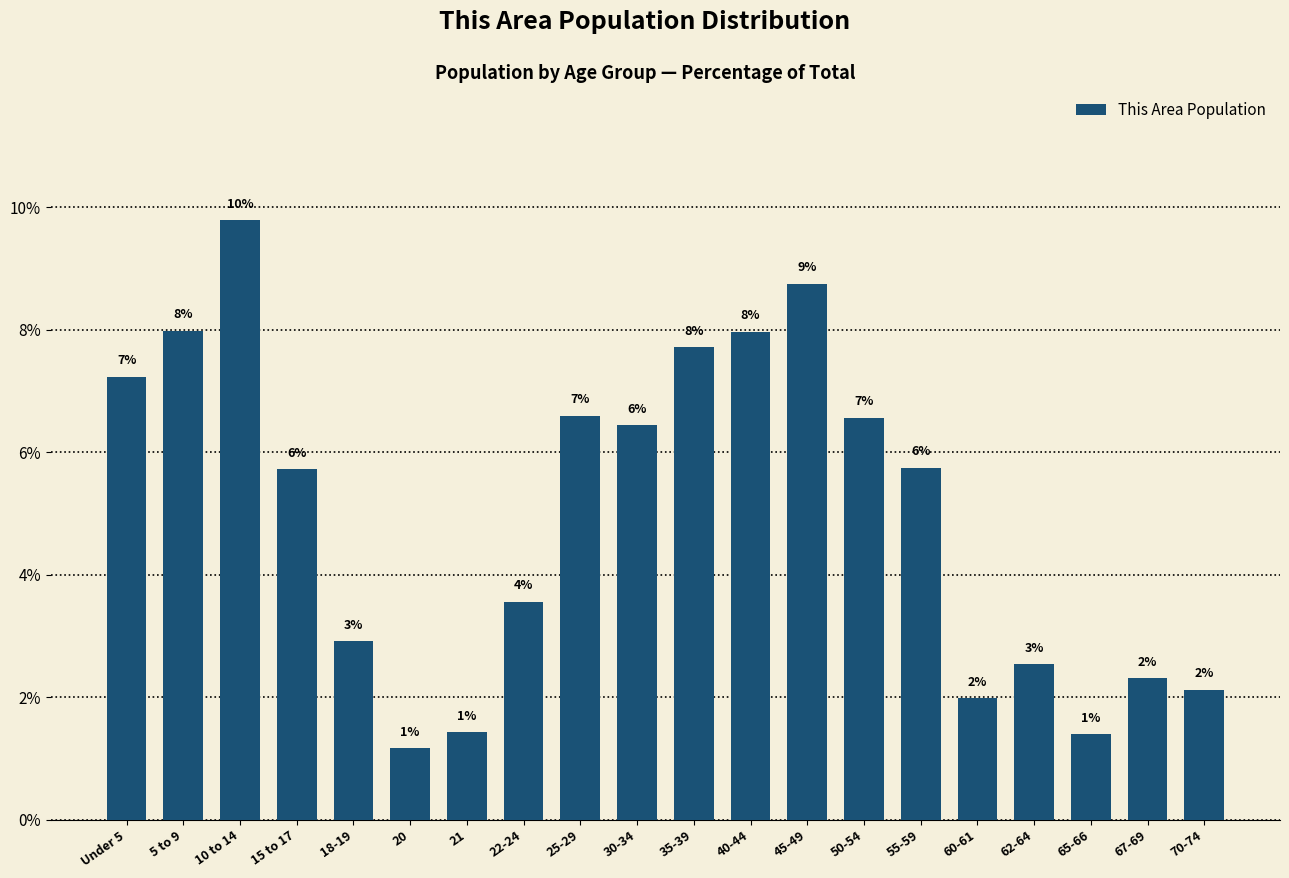

Does the chart contain any negative values?

No